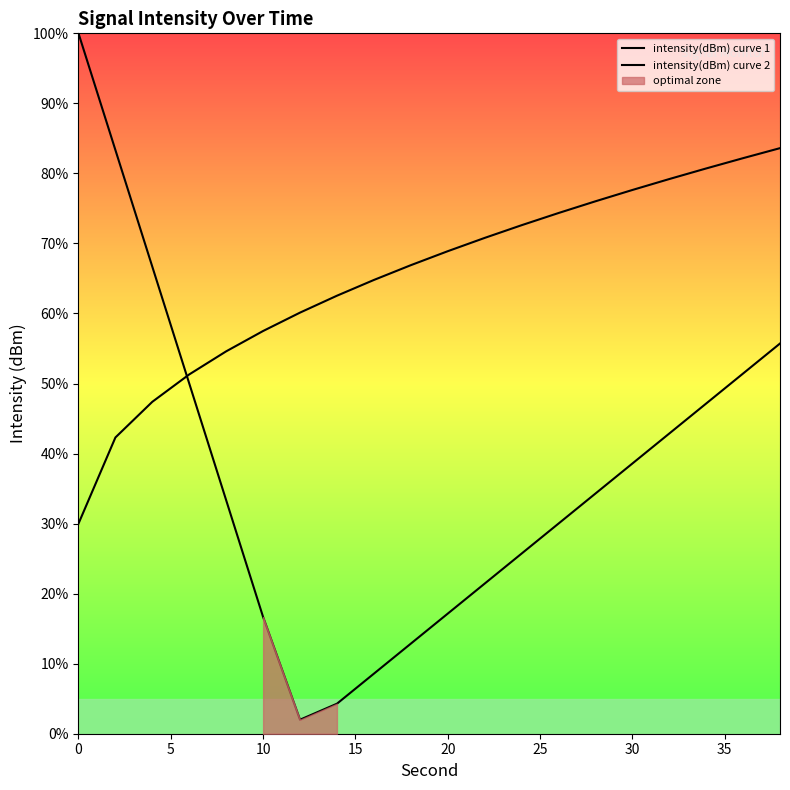

Rank the series by their average value, from lowest to highest.

intensity(dBm) curve 1, intensity(dBm) curve 2